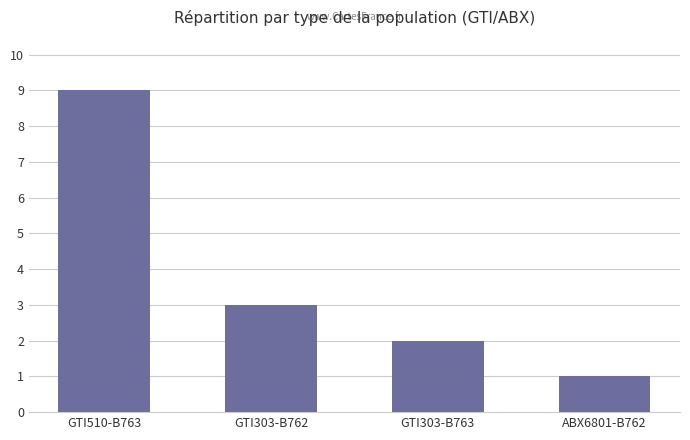

Reading left to right, extract all data points from this chart.

GTI510-B763=9	GTI303-B762=3	GTI303-B763=2	ABX6801-B762=1